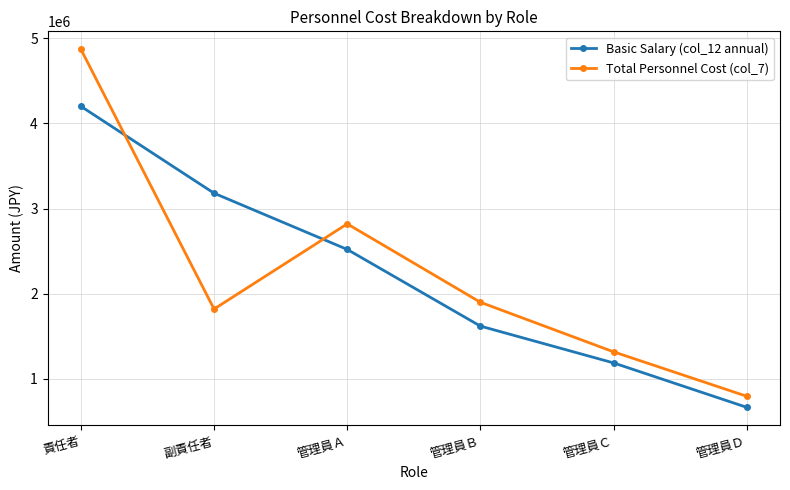

How many lines are shown in the chart?

2